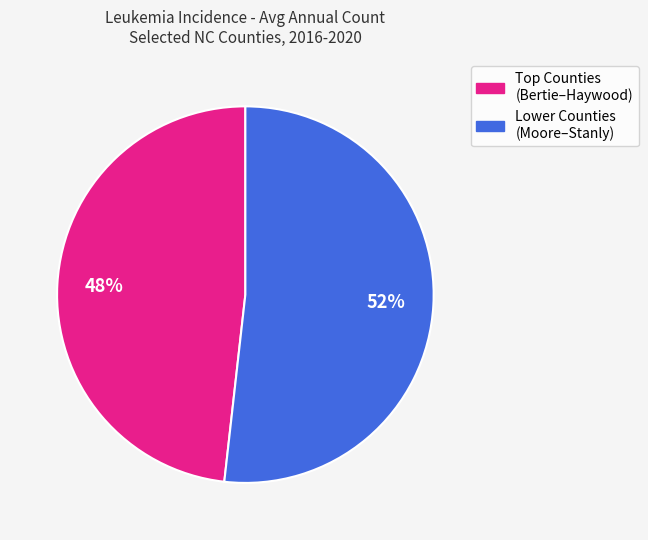

To the nearest percent, what is the difference between the largest and smallest slice percentages?

4%